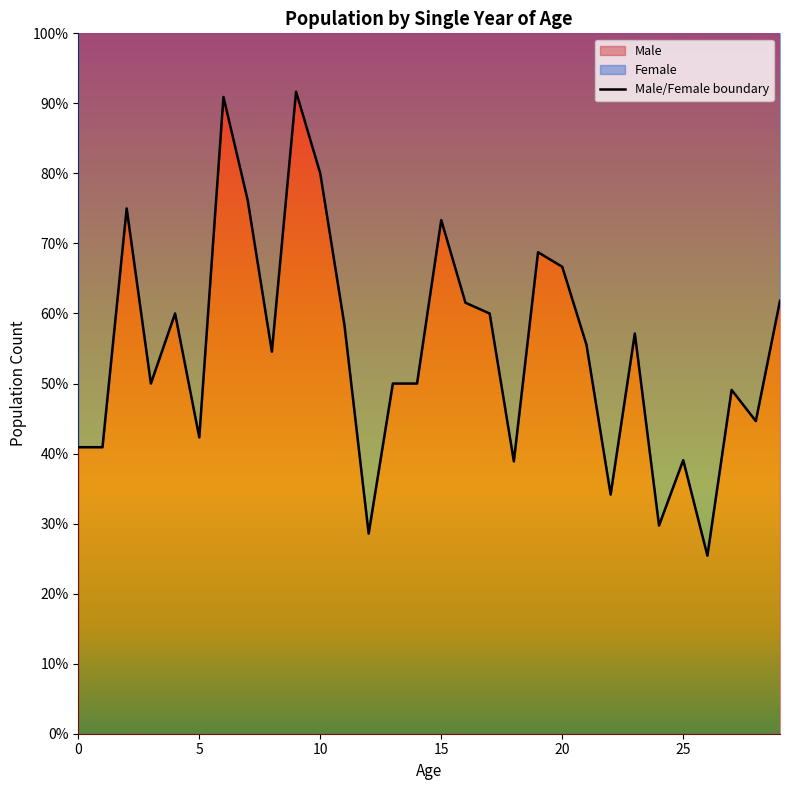

How many points are higher than both their immediate neighbors (excluding endpoints)?

9